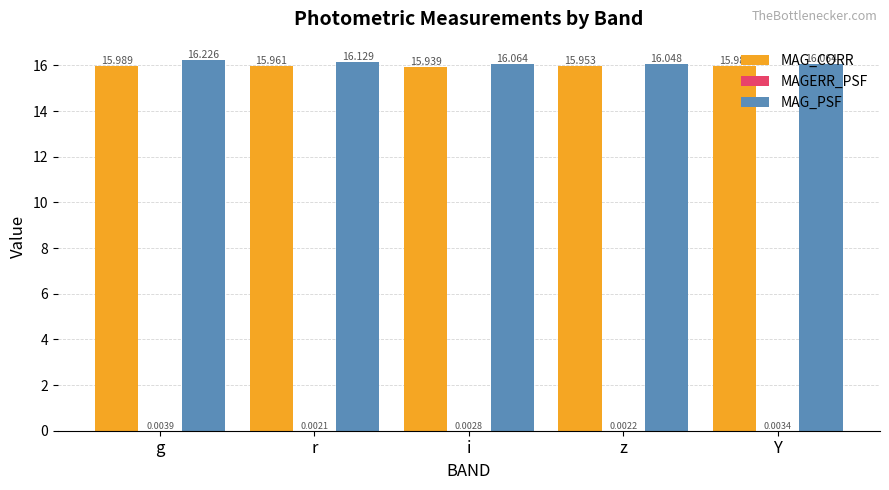

Does the chart contain stacked bars?

No